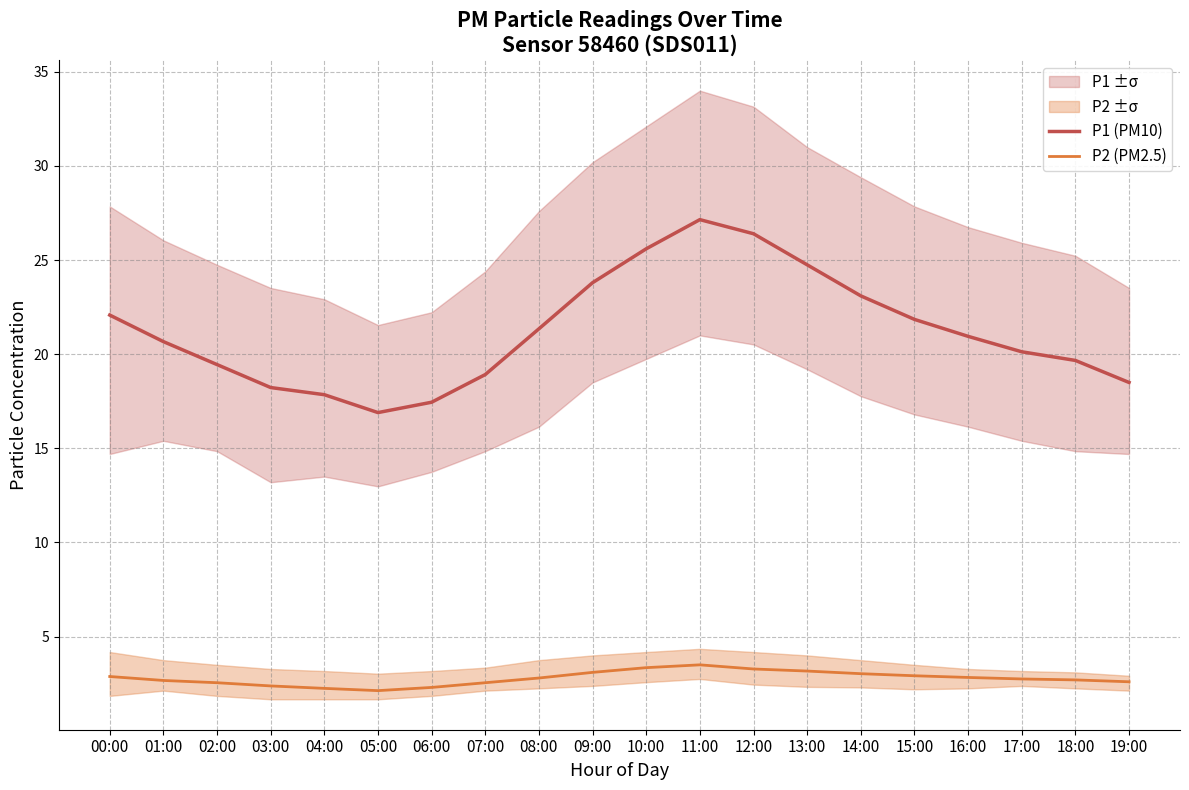

What is the minimum value shown in the chart?

2.1